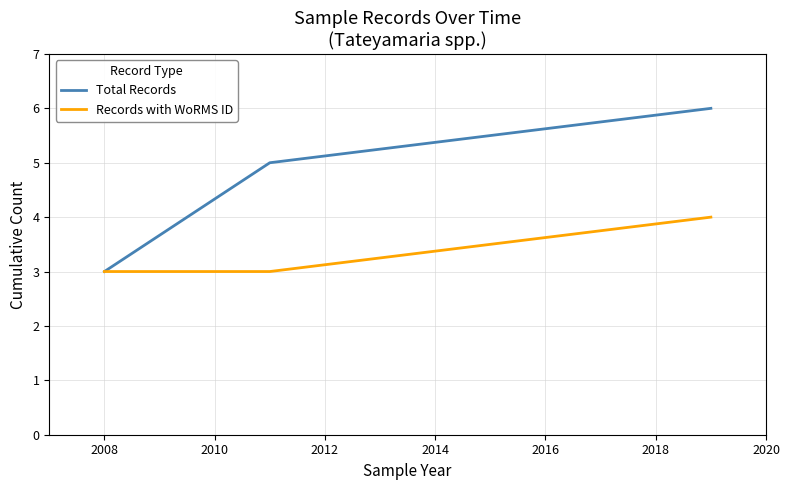

Which series has the widest spread of values?

Total Records